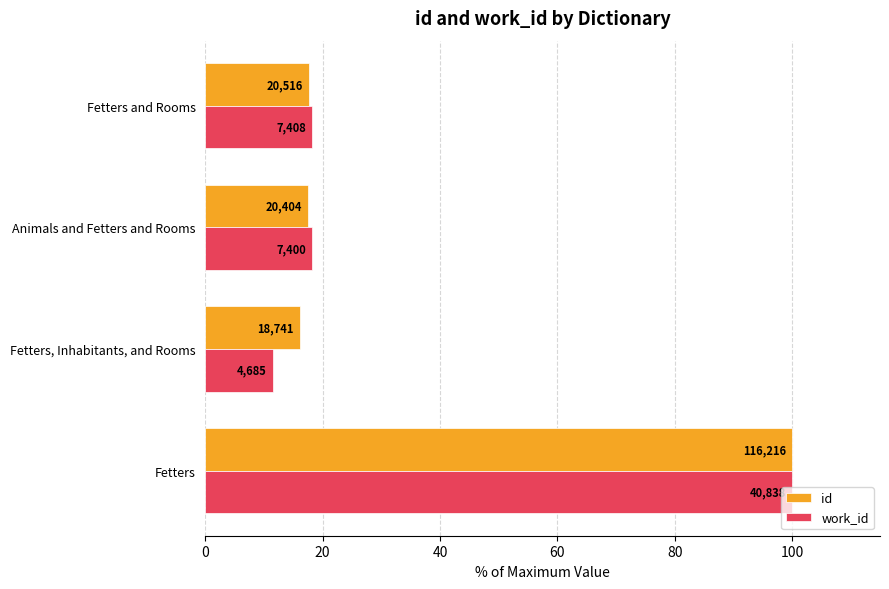

Reading left to right, transcribe all the data shown in this chart.

id: 100.0	16.1	17.6	17.7
work_id: 100.0	11.5	18.1	18.1